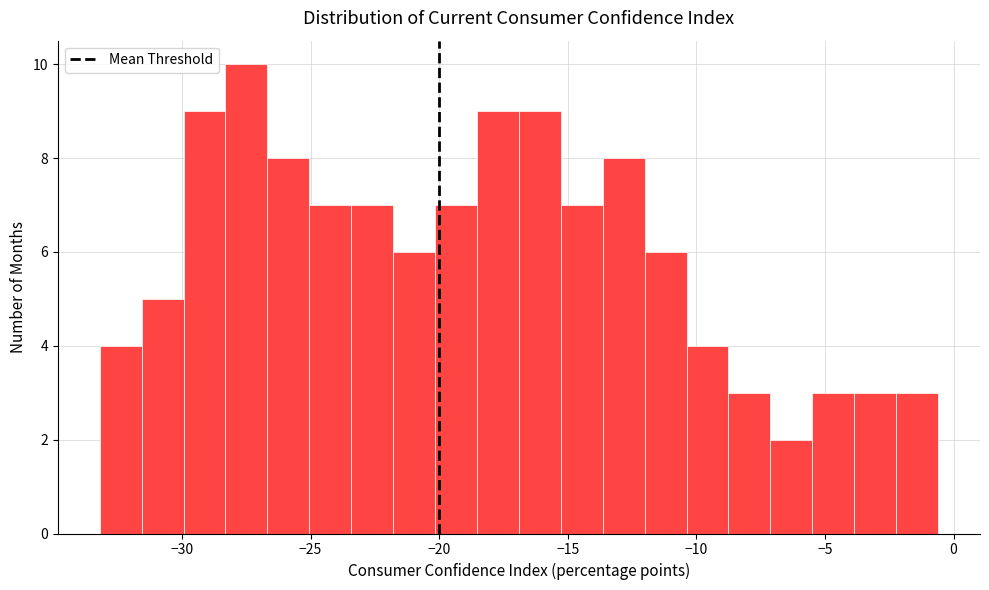

Read against the x-axis, roughly where is the centre of the tallest bar?

-27.5